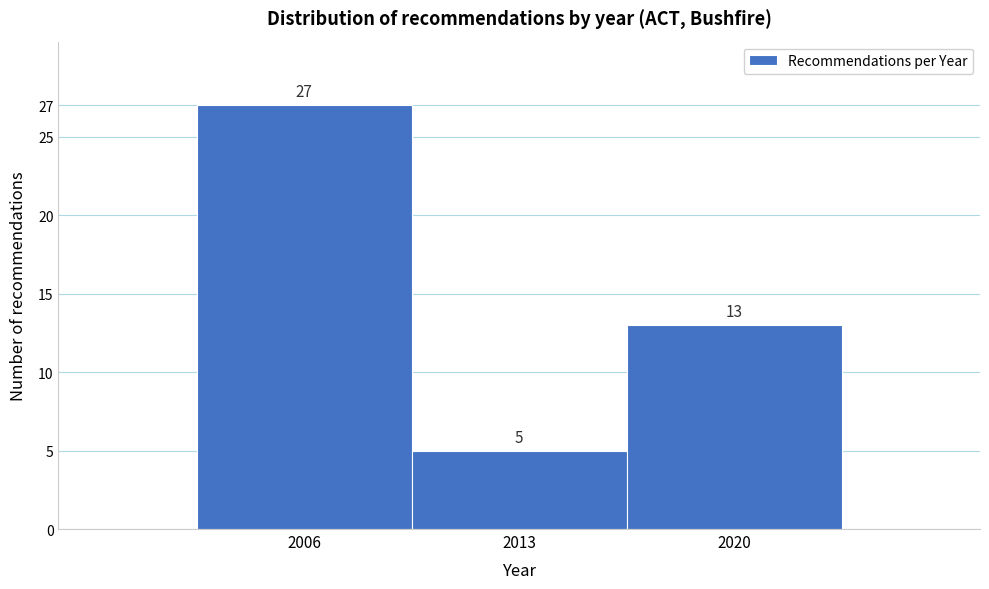

Reading left to right, transcribe this chart: for each bar, give the range it covers on the x-axis and its height. The bar edges are not printed on the chart, so give them approximately, as read against the axis.

2002.5 to 2009.5: 27
2009.5 to 2016.5: 5
2016.5 to 2023.5: 13